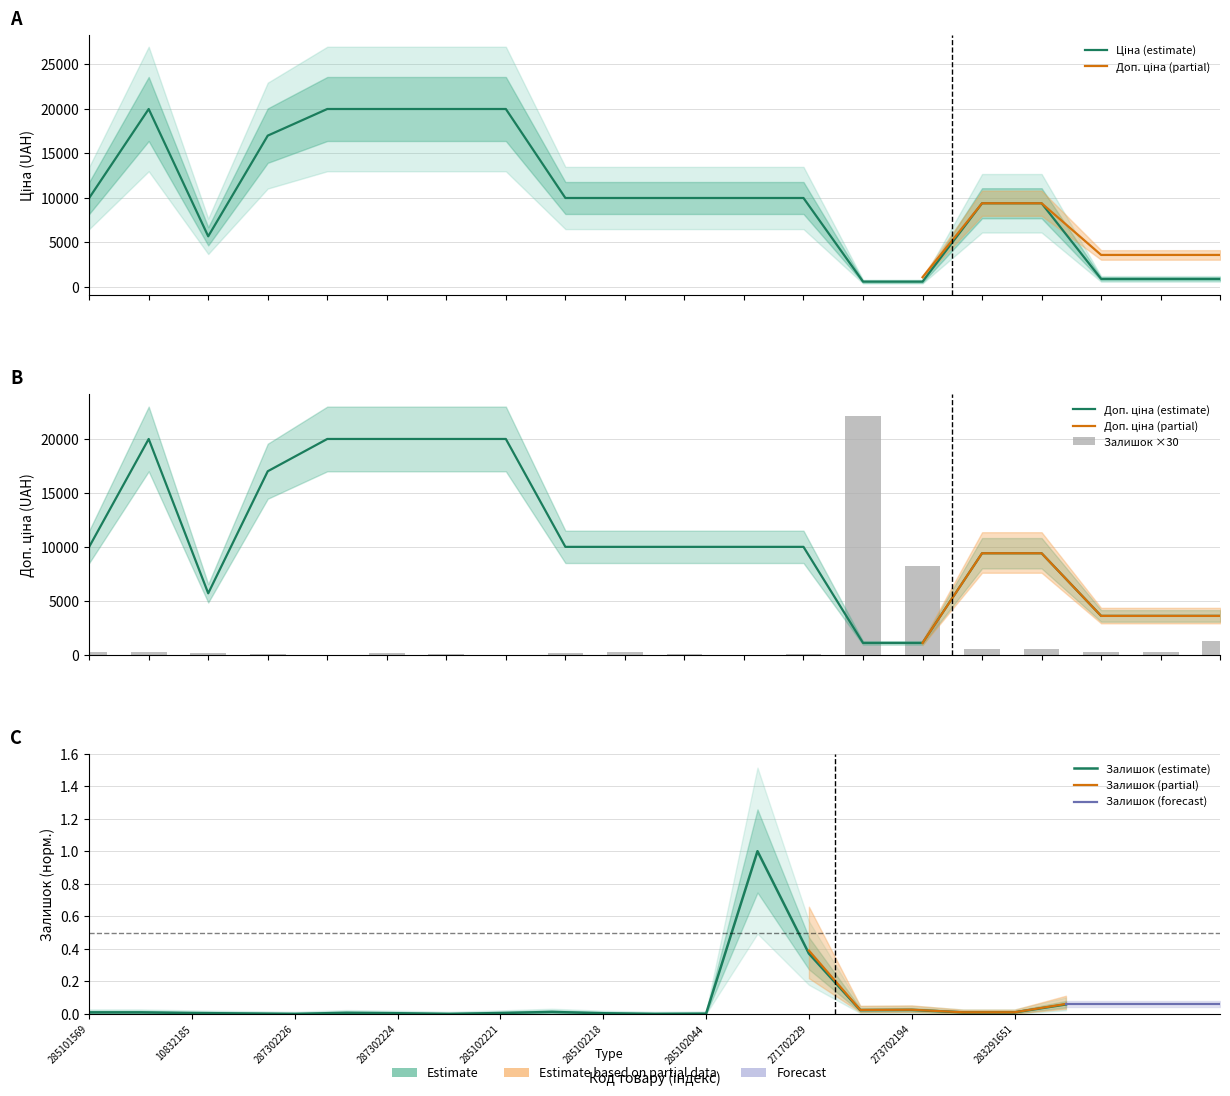

What is the label of the 10th bar from the left?

285102219